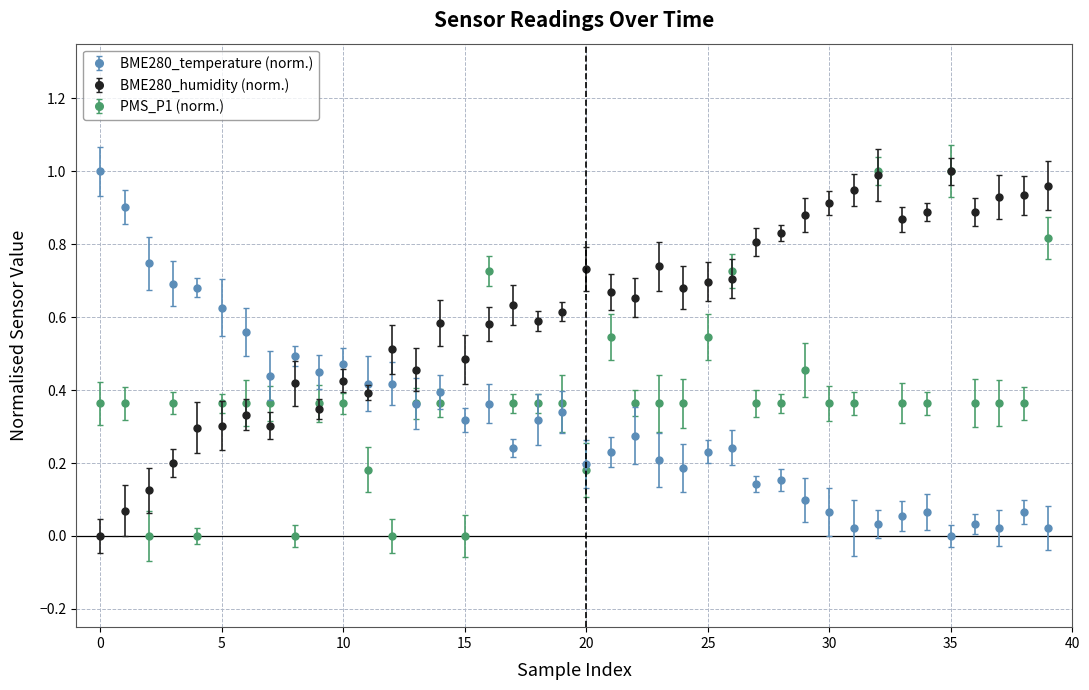

Which series has the largest total across all categories?

BME280_humidity (norm.)